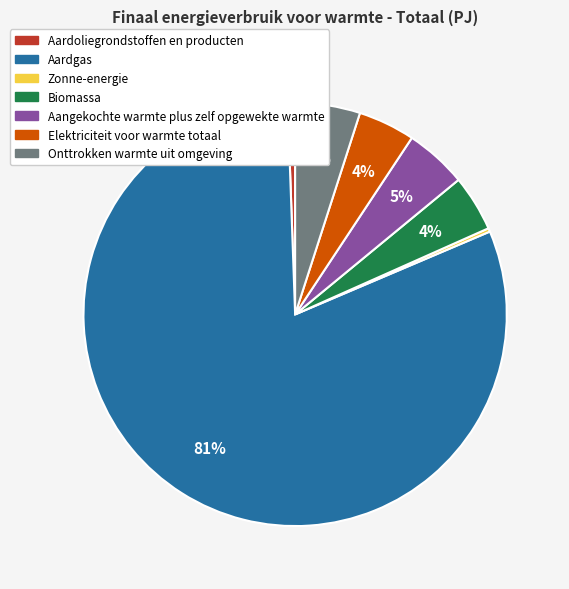

True or false: Aangekochte warmte plus zelf opgewekte warmte accounts for 5% of the total.

True